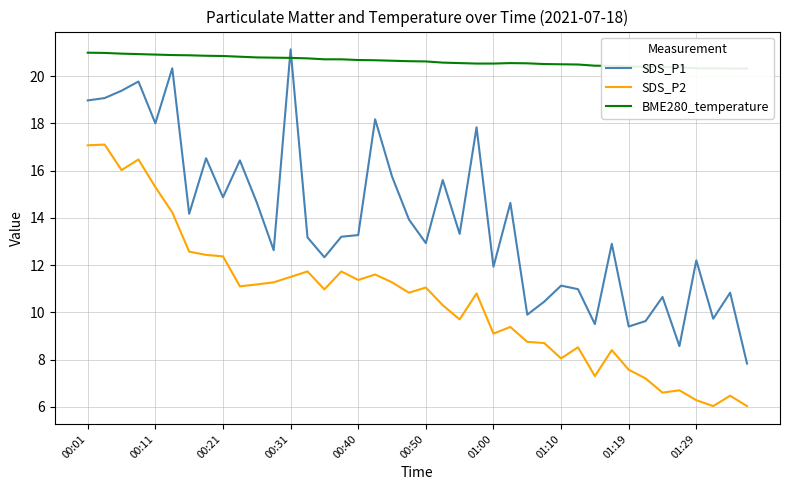

Is it true that SDS_P2 equals 11.5 at 00:31?

True